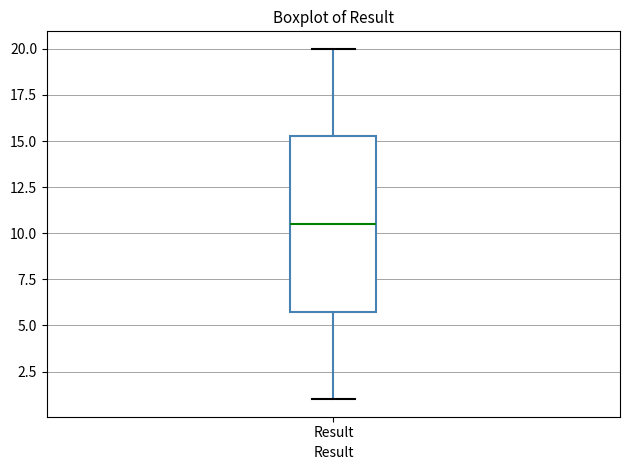

Transcribe this box plot: give where the median line is, the range the box spans, and where the two whiskers end, as read against the y-axis. The values are not printed on the chart, so give them approximately, as read against the axis.

median 10.5, box 6.0 to 15.5, whiskers 1.0 to 20.0